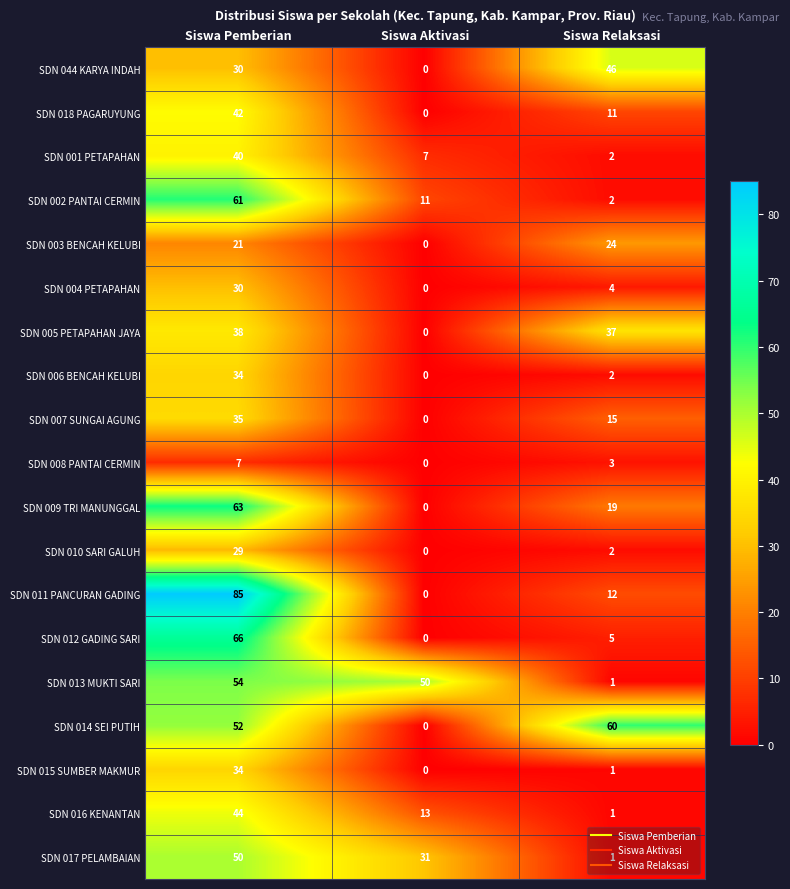

What is the average value of the SDN 006 BENCAH KELUBI series?

12